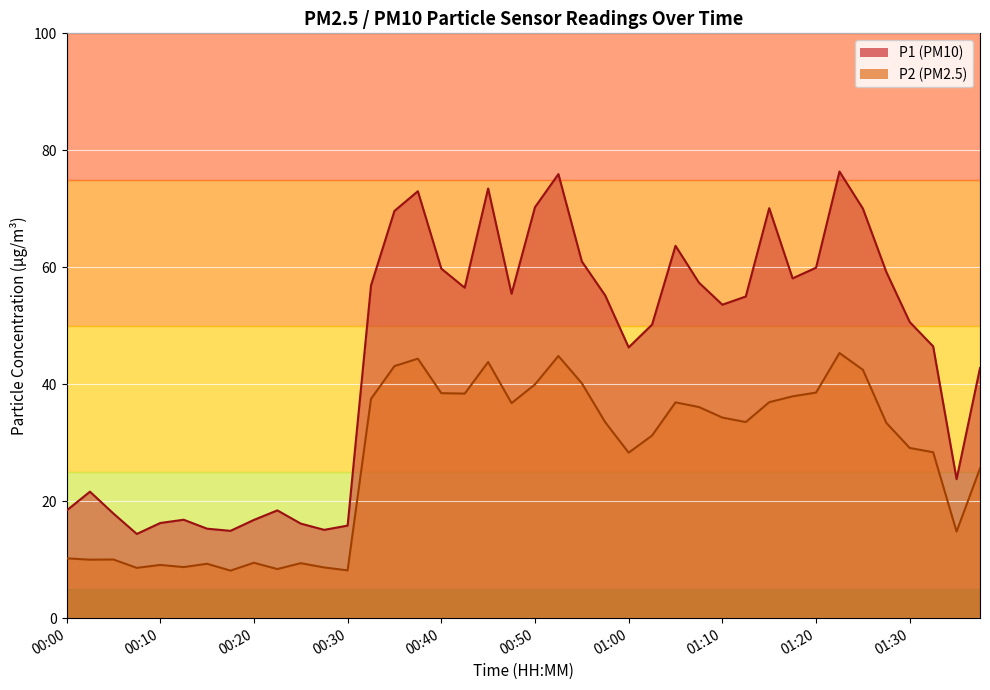

Which has a higher value, 00:47 or 00:03?

00:47